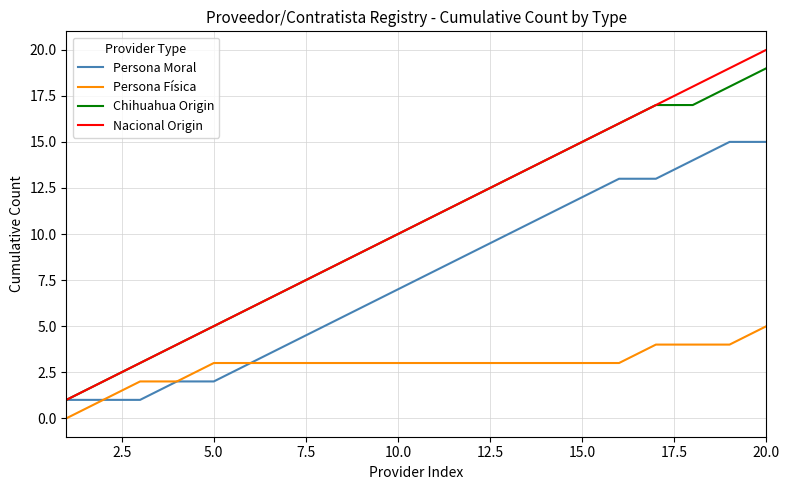

True or false: Chihuahua Origin and Persona Física intersect in this chart.

False